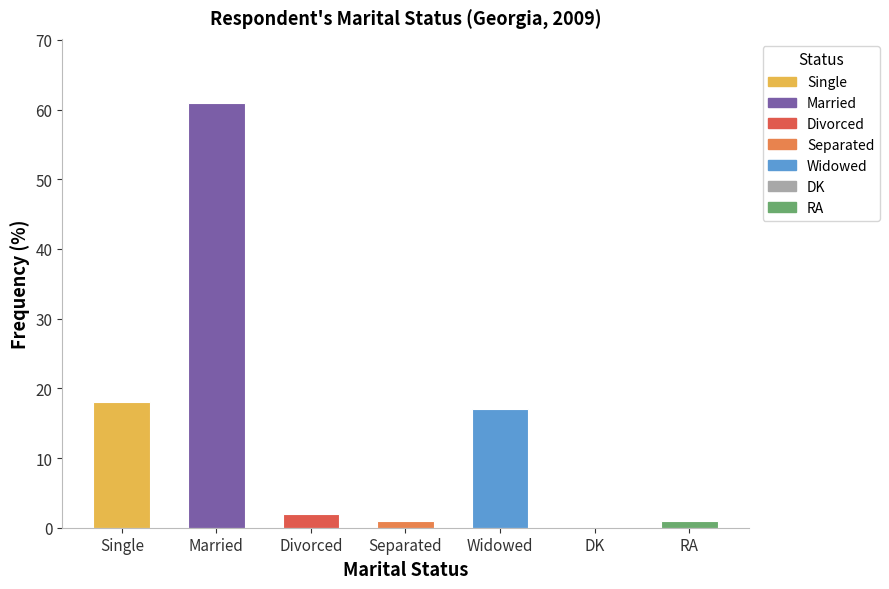

What is the label of the 5th bar from the right?

Divorced